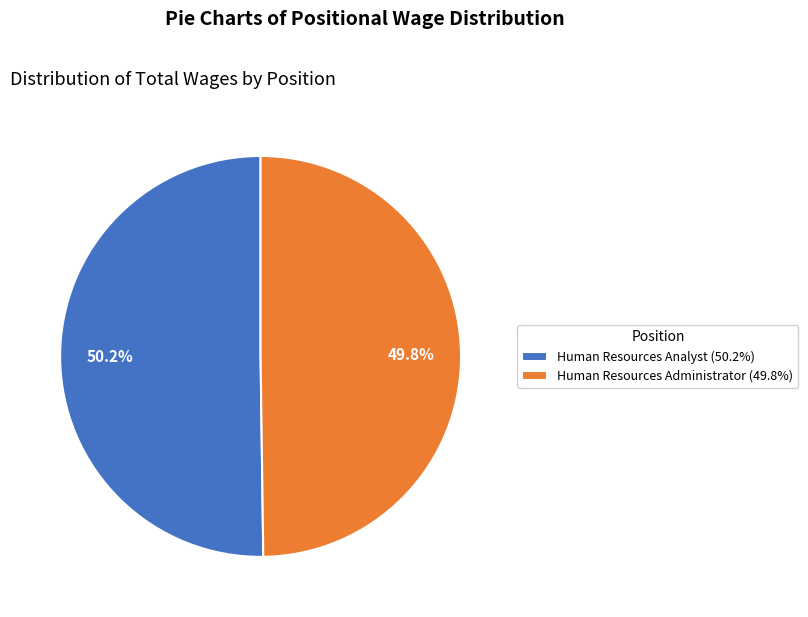

Combined, what portion of the pie is Human Resources Analyst and Human Resources Administrator?

100.0%